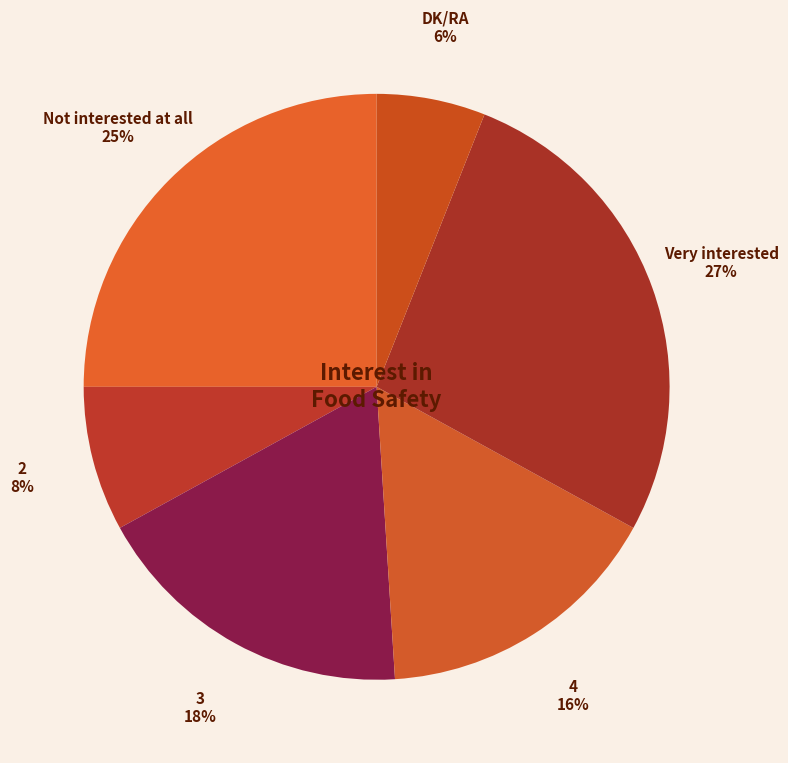

Count the number of slices in the pie.

6